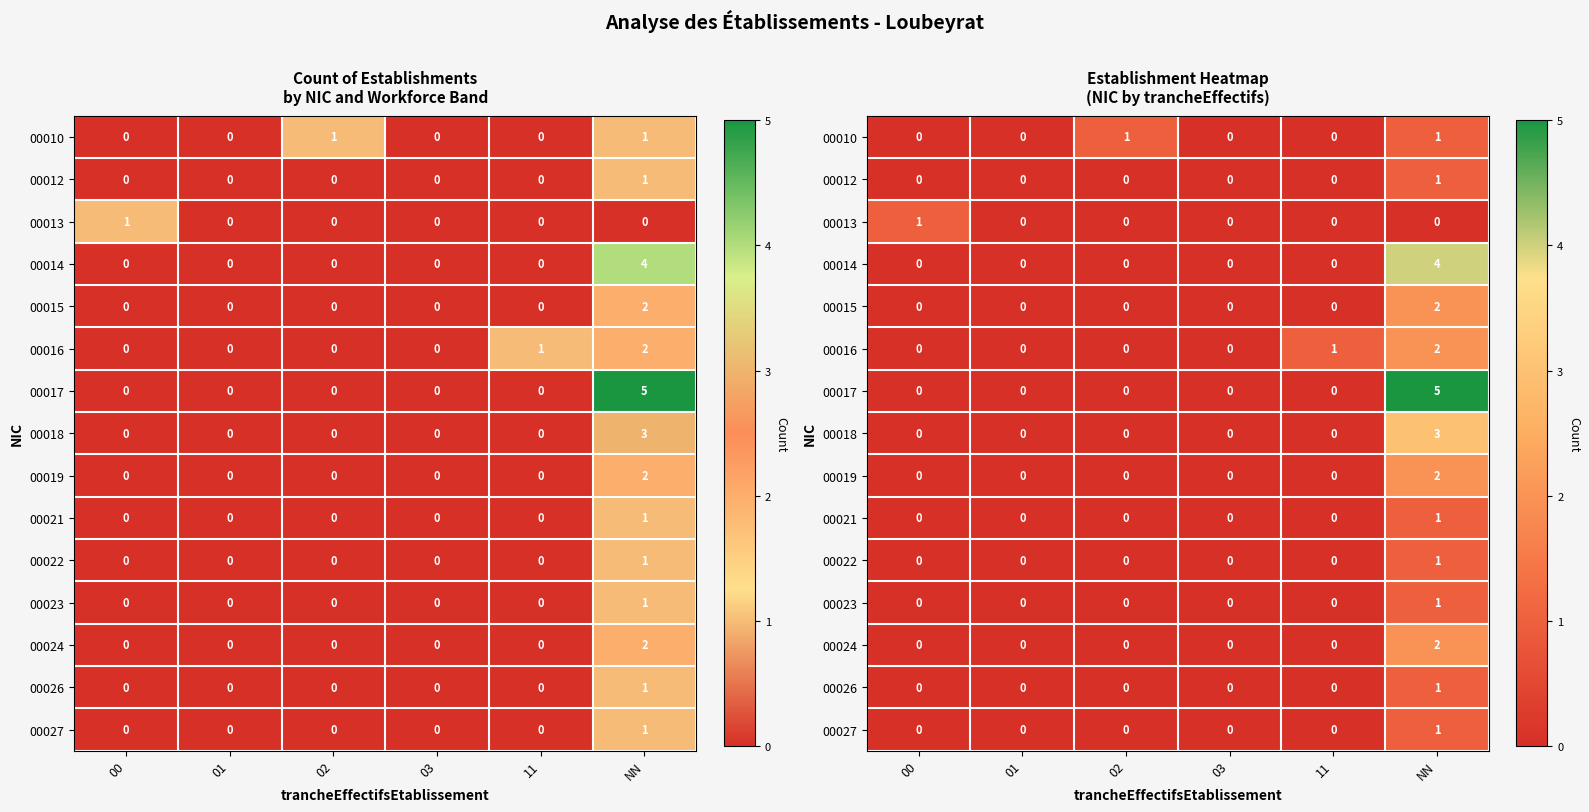

Between 01 and 11, which series saw the biggest shift?

00016